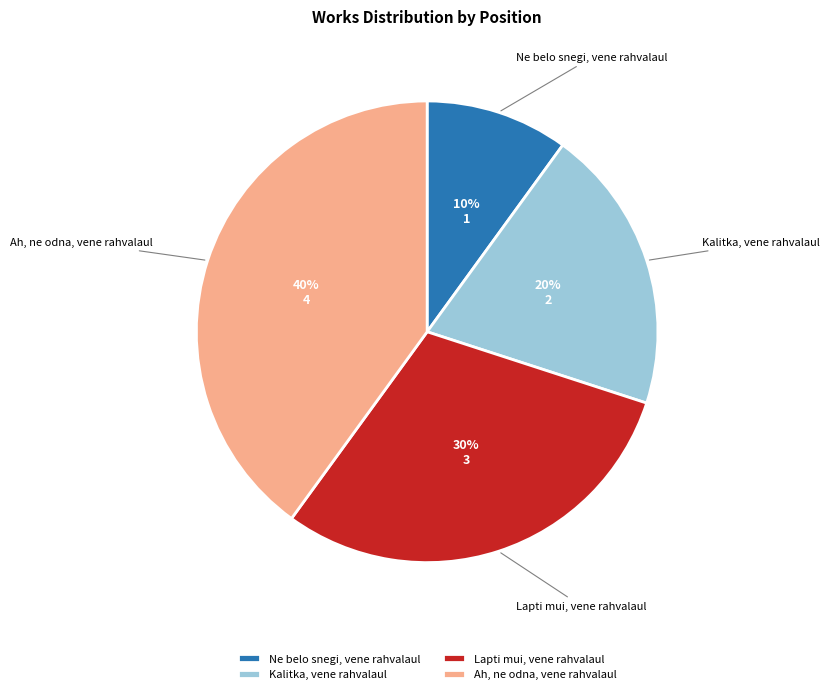

Approximately how many times larger is the value at Kalitka, vene rahvalaul compared to Ah, ne odna, vene rahvalaul?

0.5